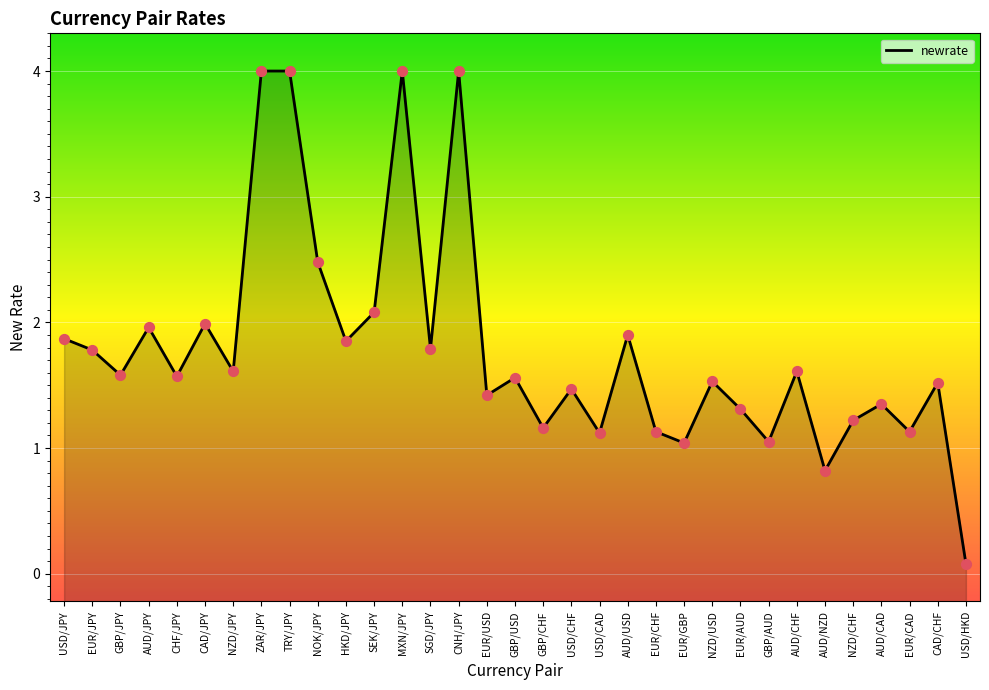

Approximately how many times larger is the value at CAD/CHF compared to GBP/USD?

1.0